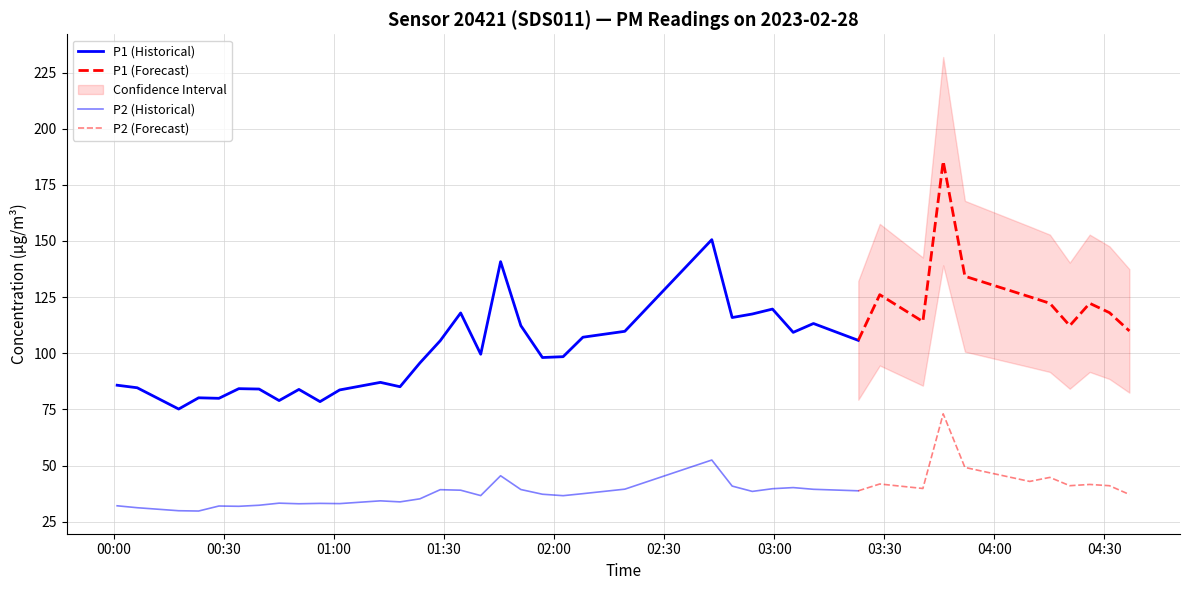

Which has a higher value, 10 or 25?

25